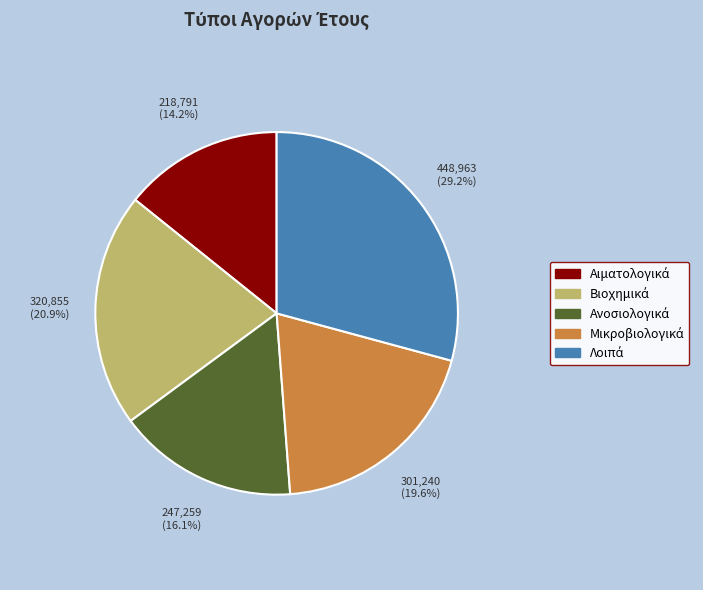

Is there a majority slice in this chart?

No